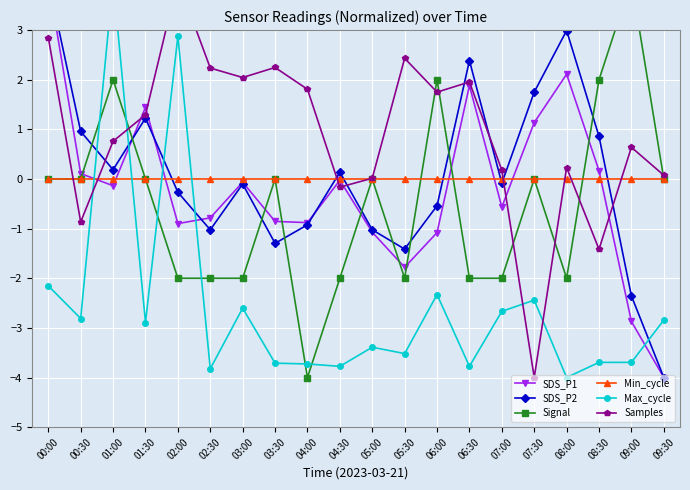

Is the value of Samples at 06:00 greater than the value of Min_cycle at 07:30?

Yes